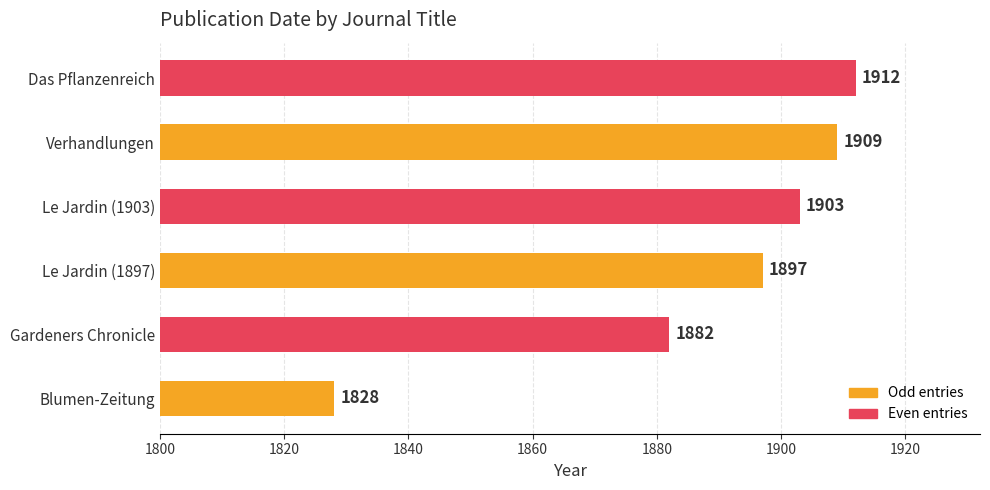

At which category does the chart reach its minimum across all series?

Blumen-Zeitung